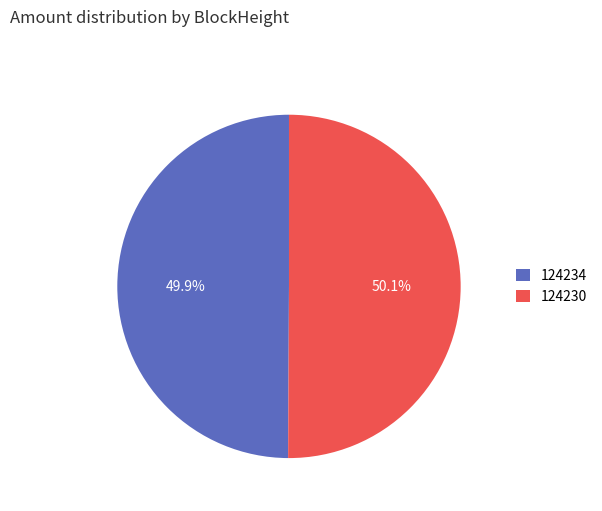

Is the sum of 124234 and 124230 greater than half?

Yes